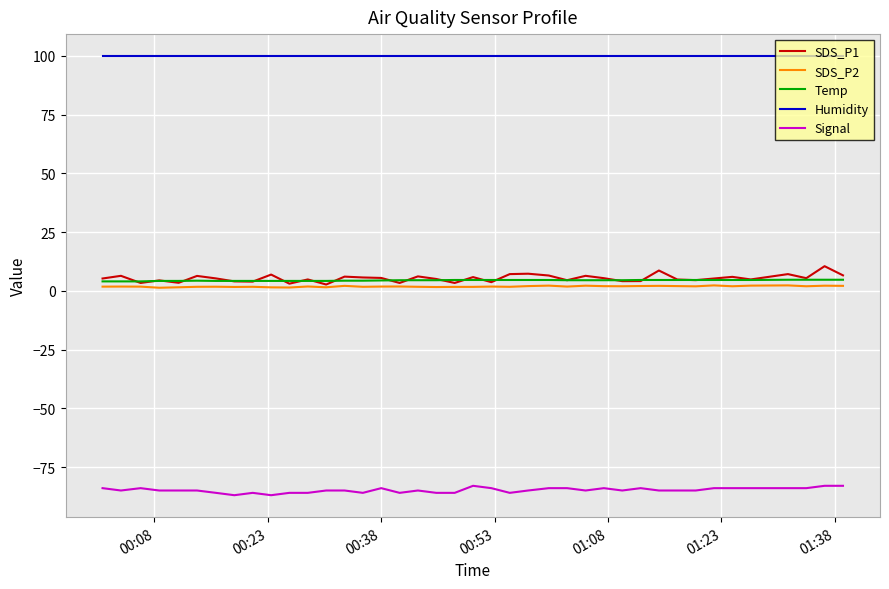

What is the smallest value displayed?

-87.0